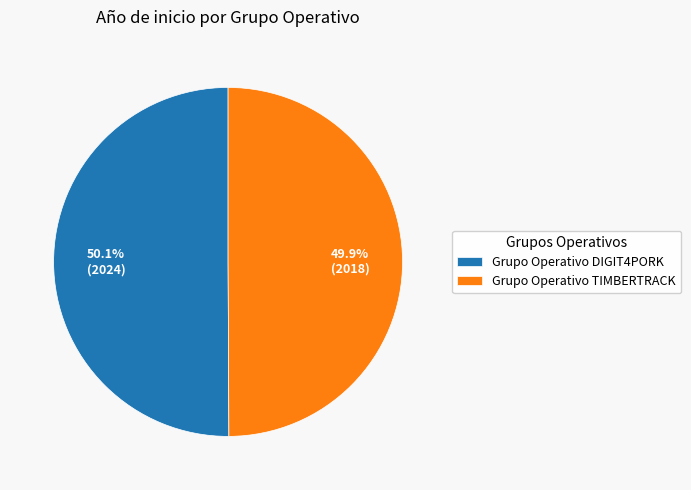

Does any single category account for the majority?

Yes